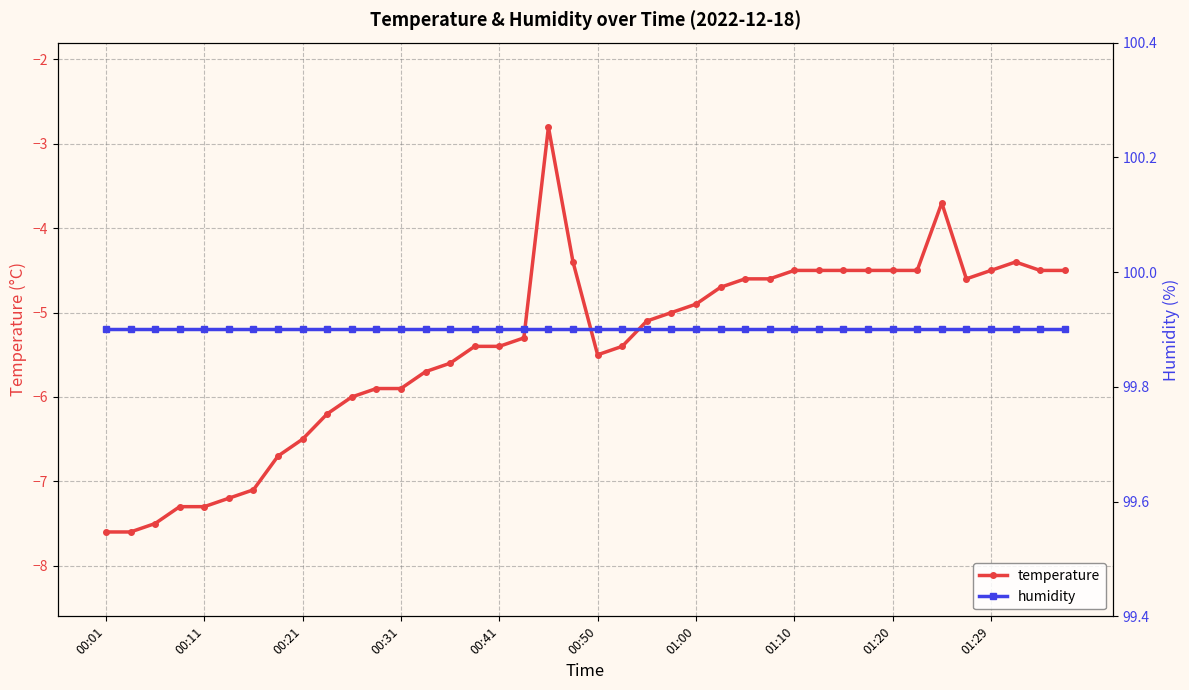

Rank the series by their average value, from highest to lowest.

humidity, temperature